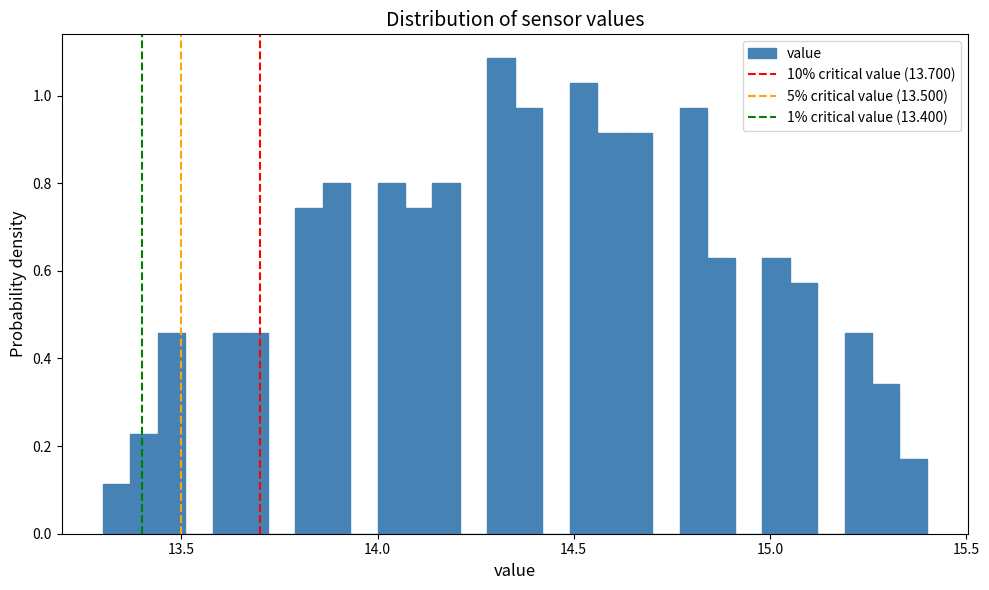

Around what value on the x-axis is the tallest bar? Give the approximate position of its centre, as read against the axis.

14.30